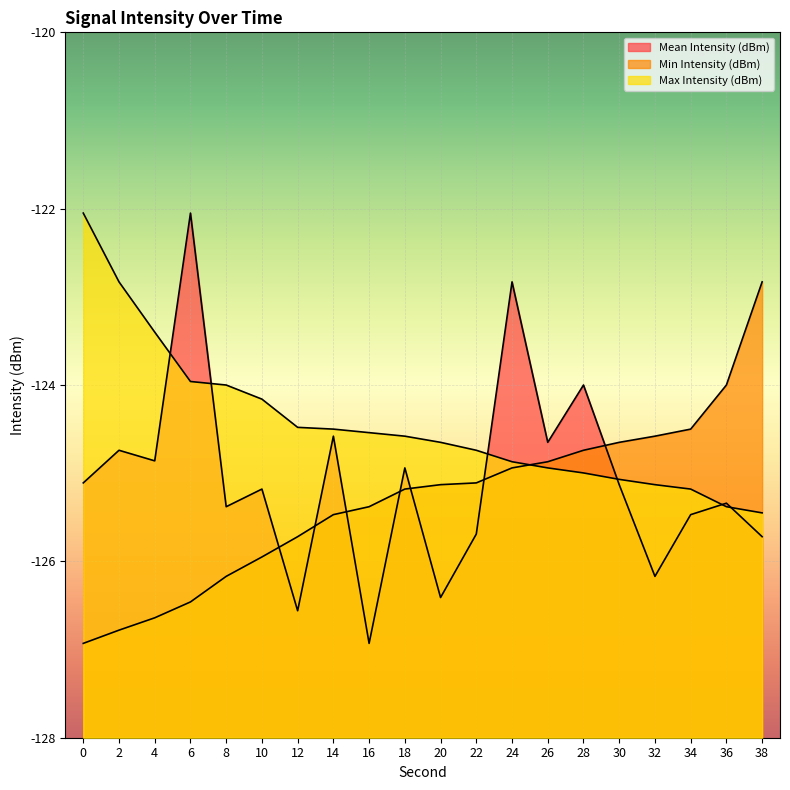

How many lines are shown in the chart?

3